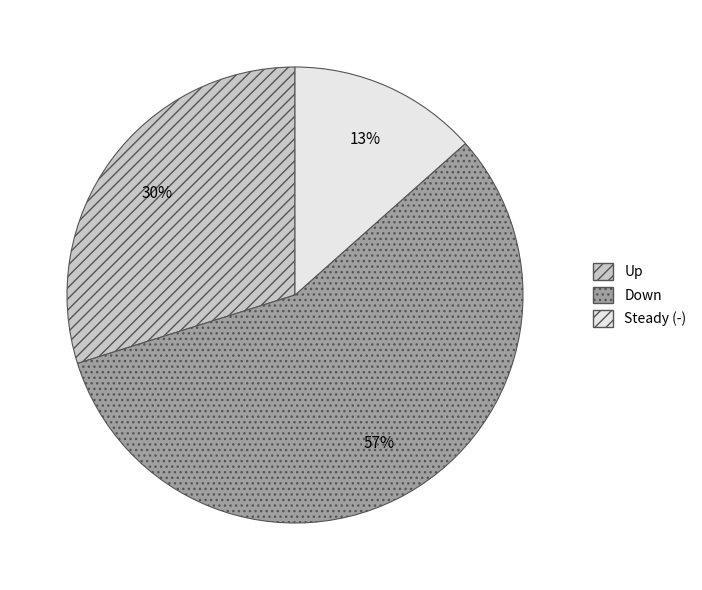

To the nearest percent, what is the average slice percentage?

33%